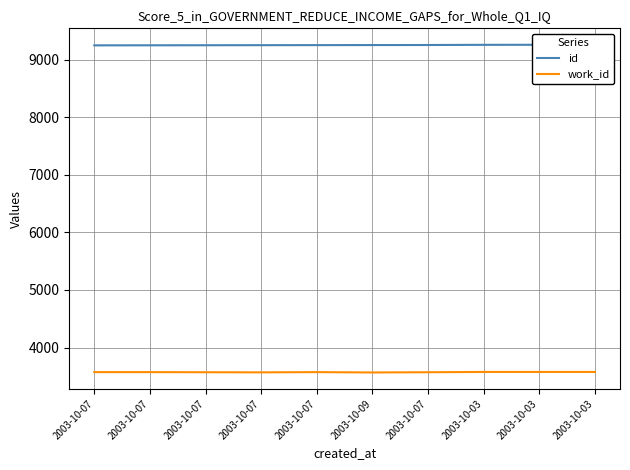

True or false: work_id and id intersect in this chart.

False